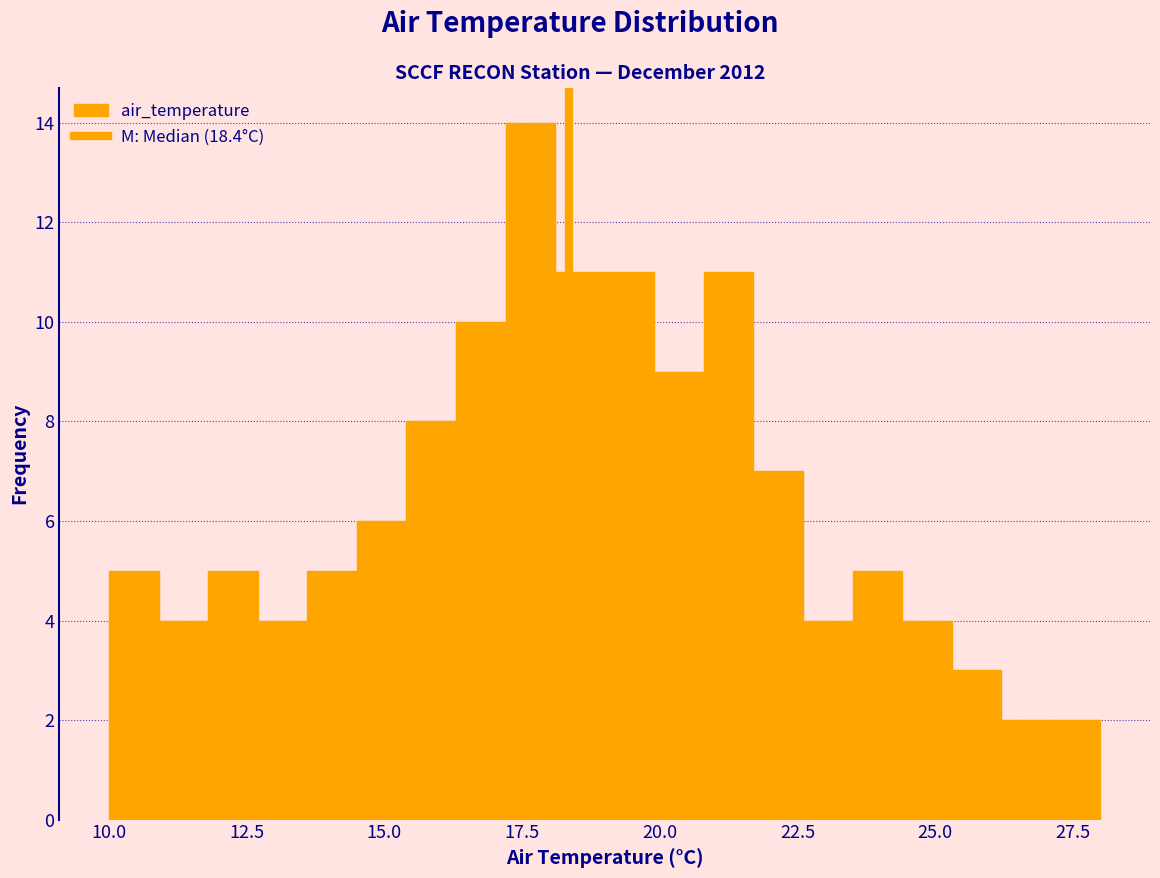

Read against the x-axis, roughly where is the centre of the tallest bar?

17.5